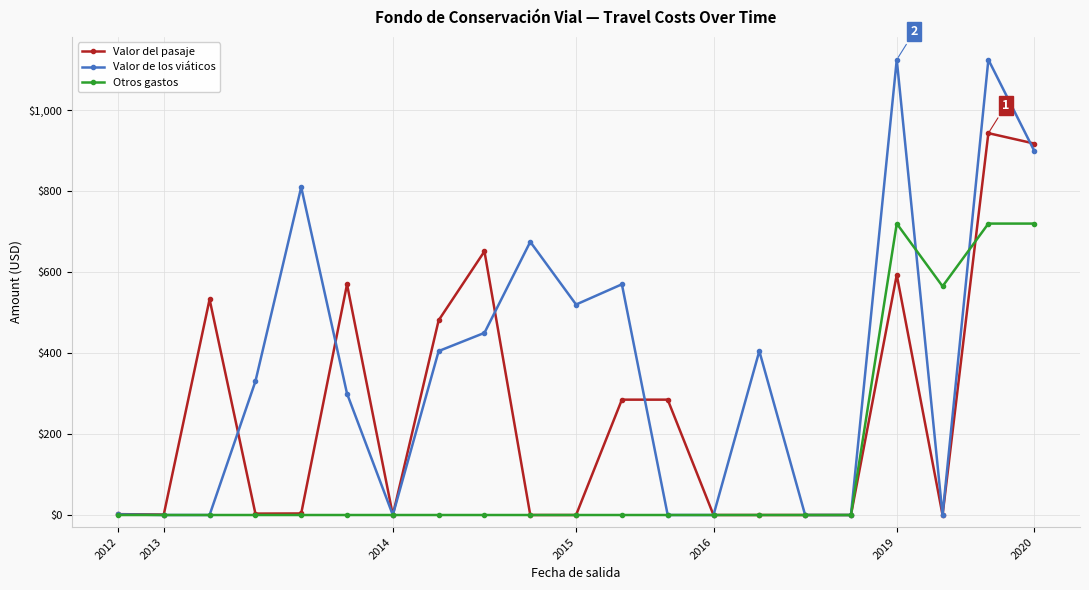

What is the maximum value shown in the chart?

1125.0